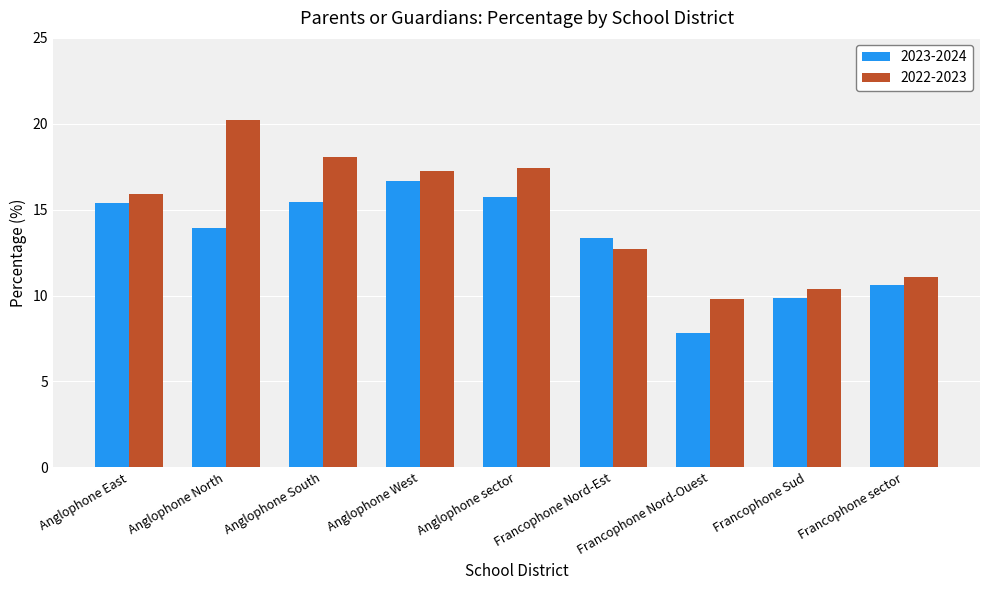

At which category does the chart reach its peak across all series?

Anglophone North